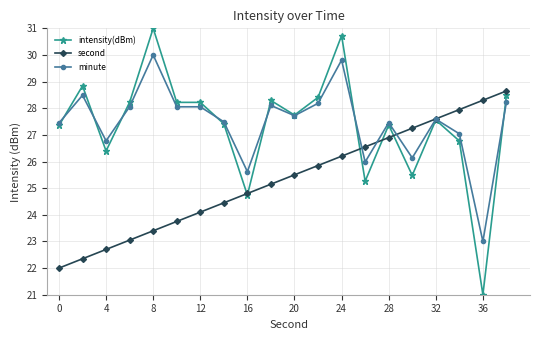

How many distinct data groups are displayed?

3